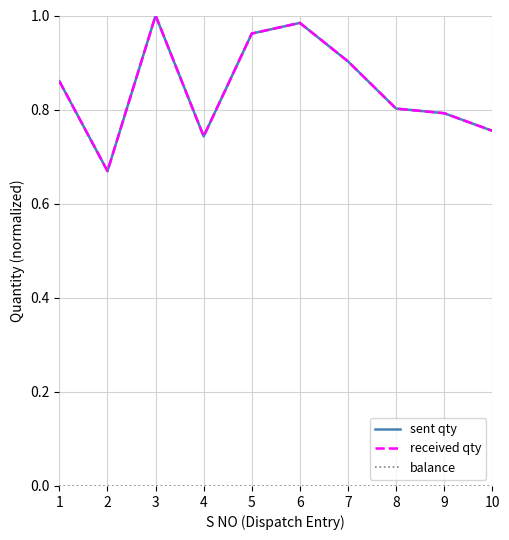

Does the chart have visible grid lines?

Yes